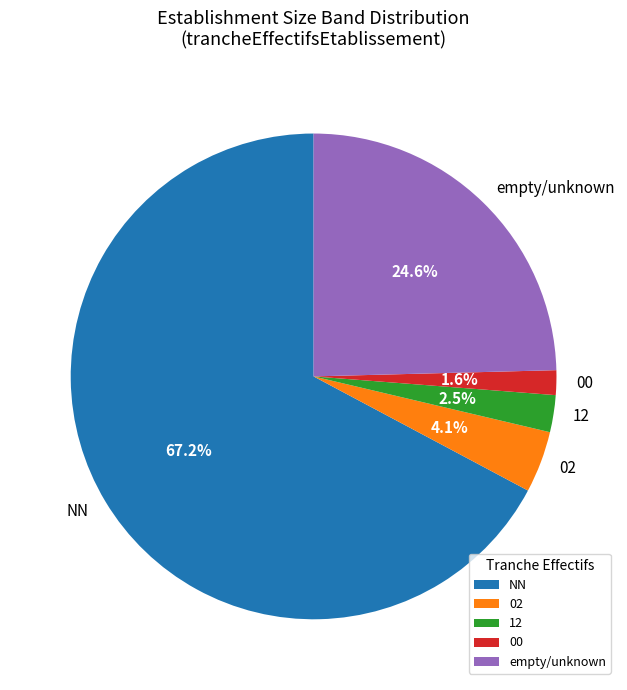

To the nearest percent, what is the difference between the largest and smallest slice percentages?

66%